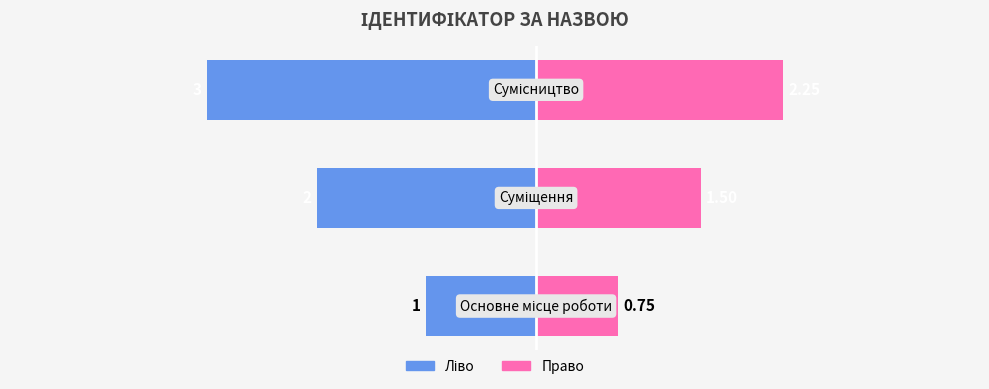

True or false: Ідентифікатор (ліво) has a value of -1.9 at −3.

False